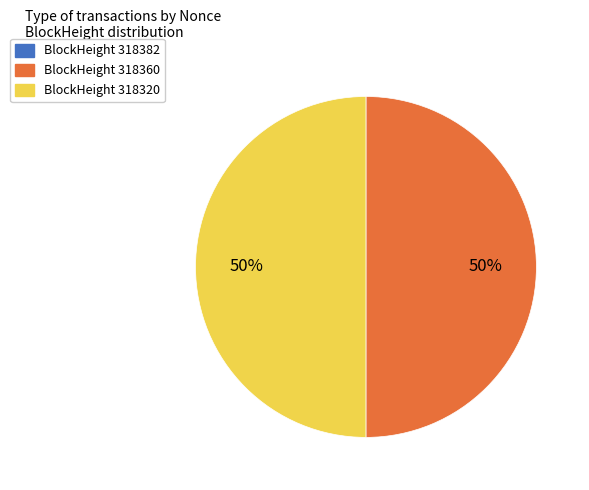

True or false: BlockHeight 318360 accounts for 58% of the total.

False